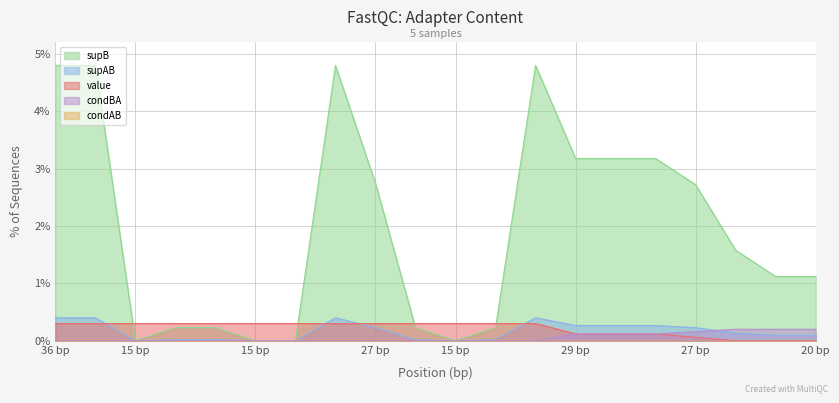

Does the chart display data point markers on the line(s)?

No